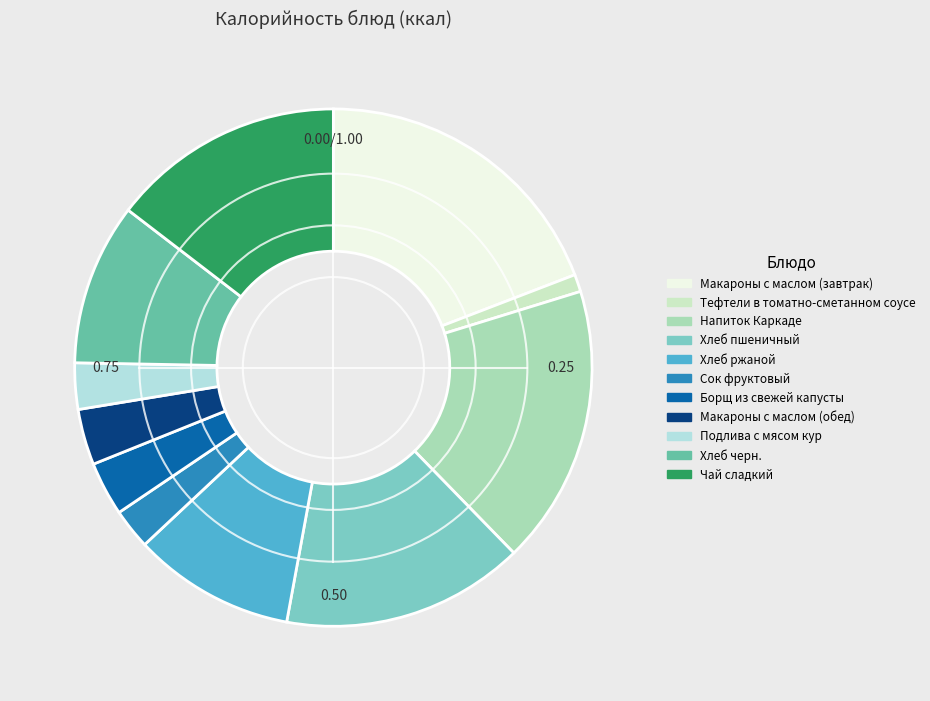

What percentage is the Тефтели в томатно-сметанном соусе slice, to the nearest percent?

1%